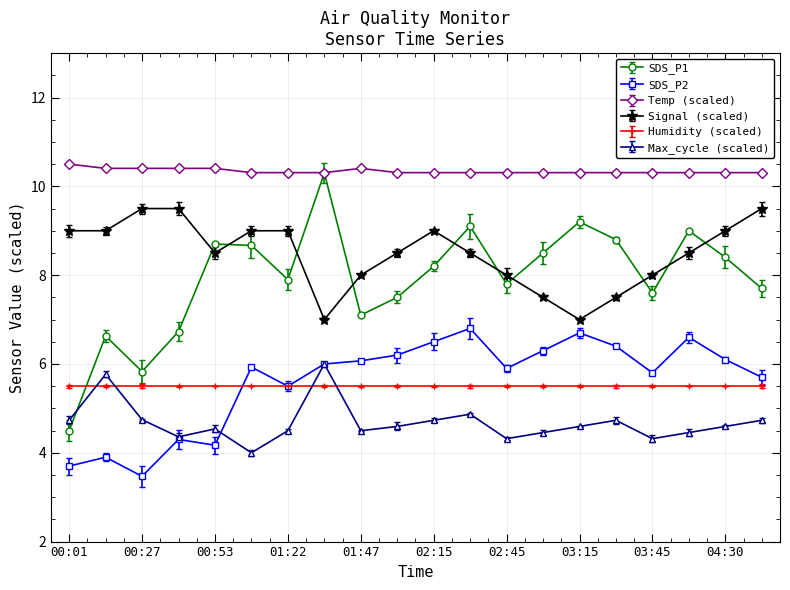

Which series has the largest total across all categories?

Temp (scaled)